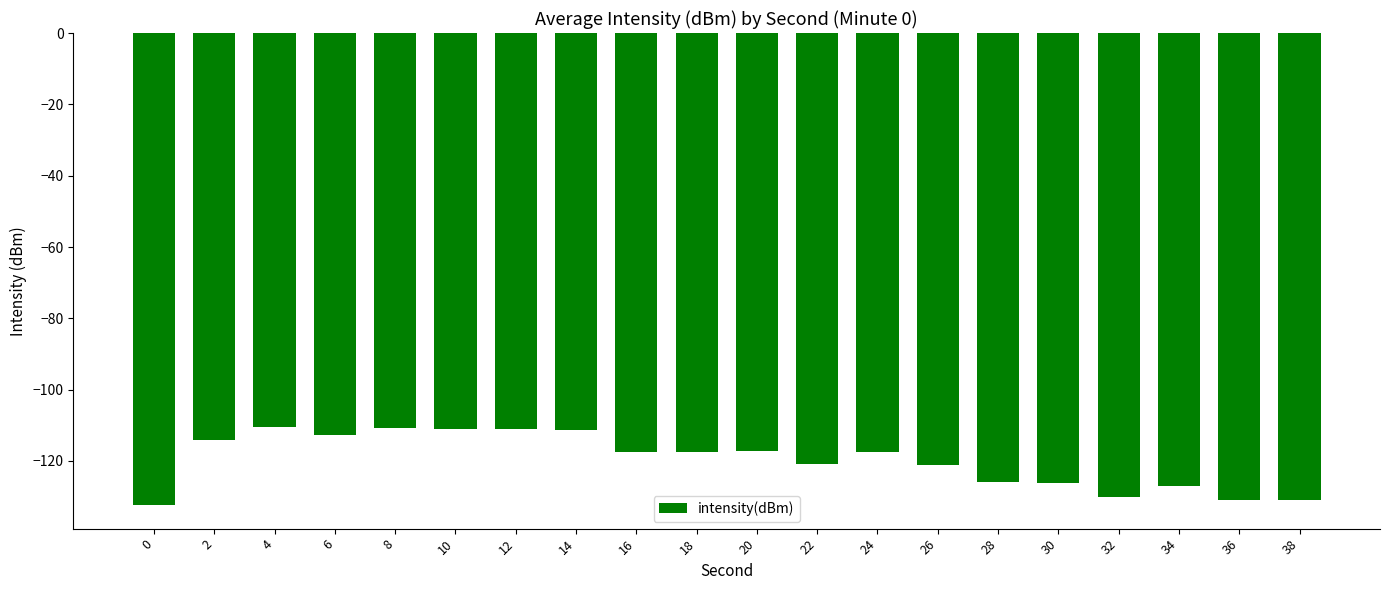

What is the value of the 8th bar from the left?

-111.3